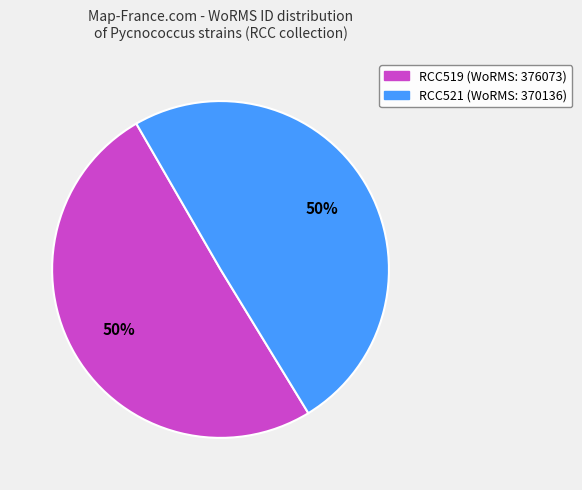

To the nearest percent, what is the average slice percentage?

50%